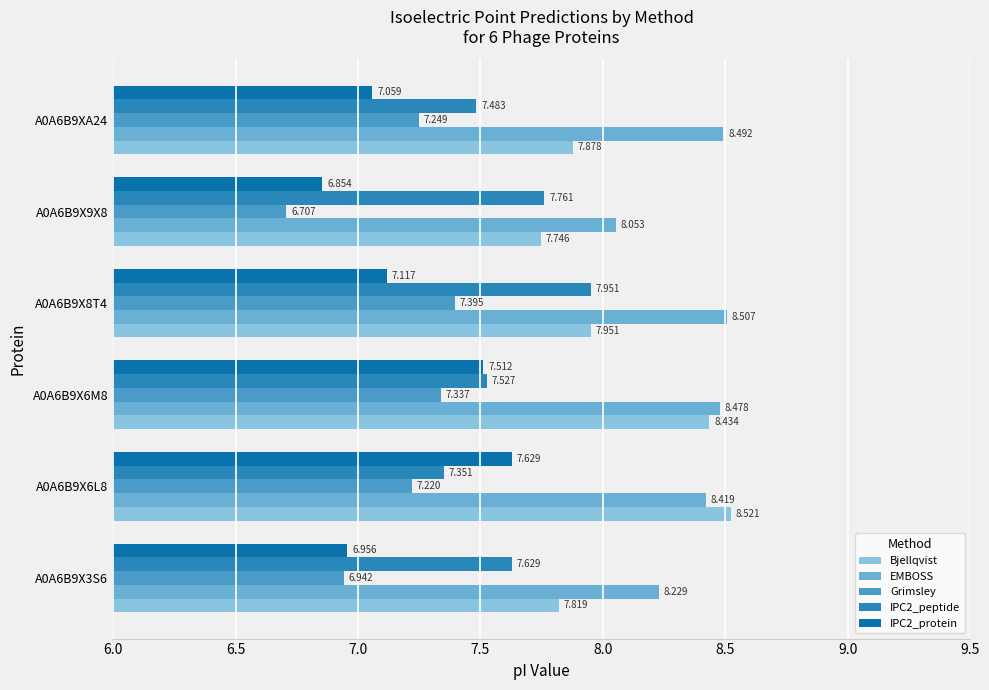

What is the value of the EMBOSS bar at the 5th from the left?

8.1